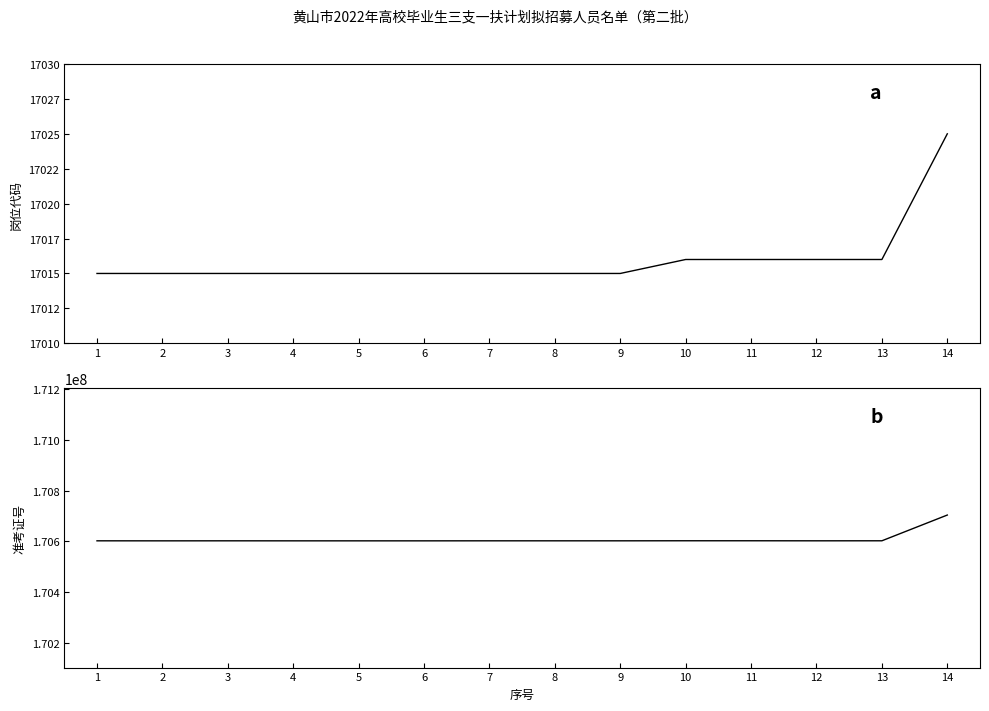

Which has a higher value, 3 or 14?

14